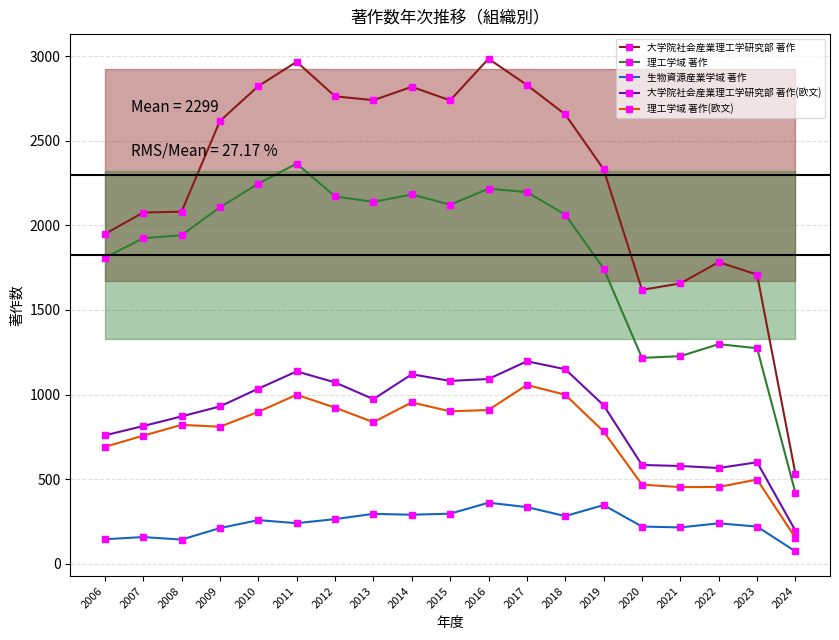

Where does the 生物資源産業学域 著作 series first go above 240?

2010